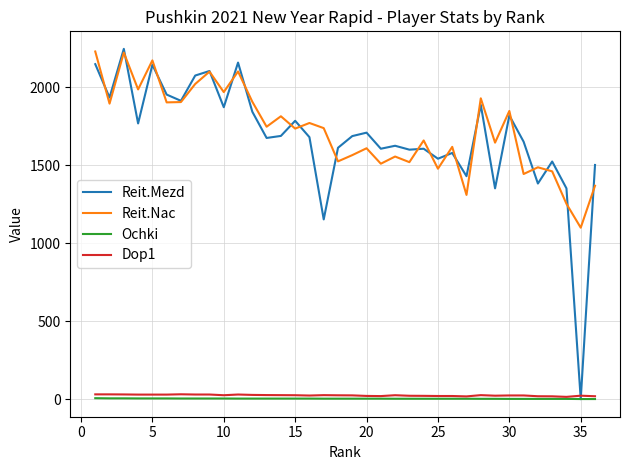

True or false: Dop1 and Reit.Nac intersect in this chart.

False